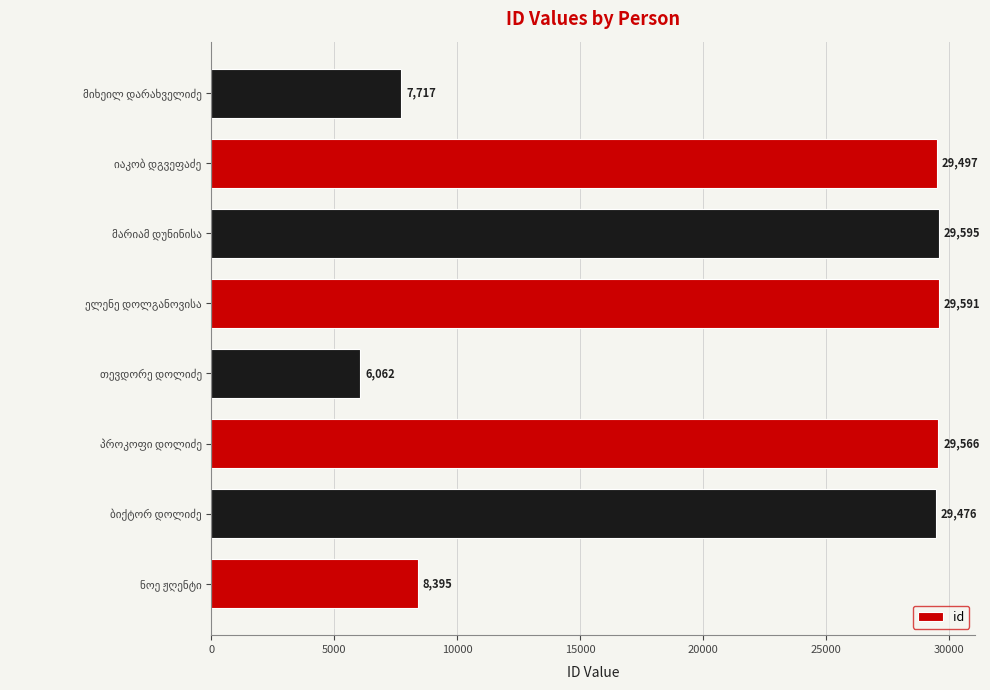

What is the difference between the maximum and minimum values?

23533